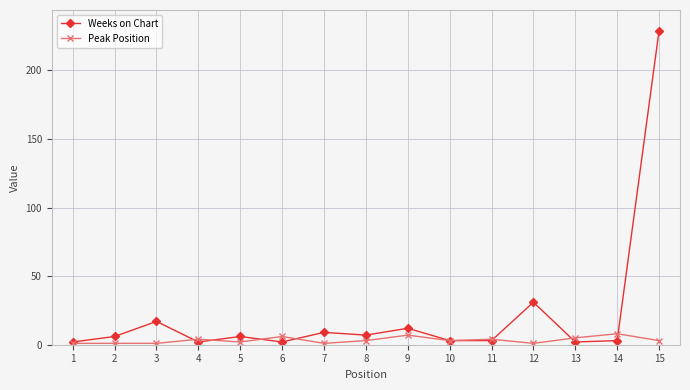

Rank the series by their average value, from lowest to highest.

Peak Position, Weeks on Chart